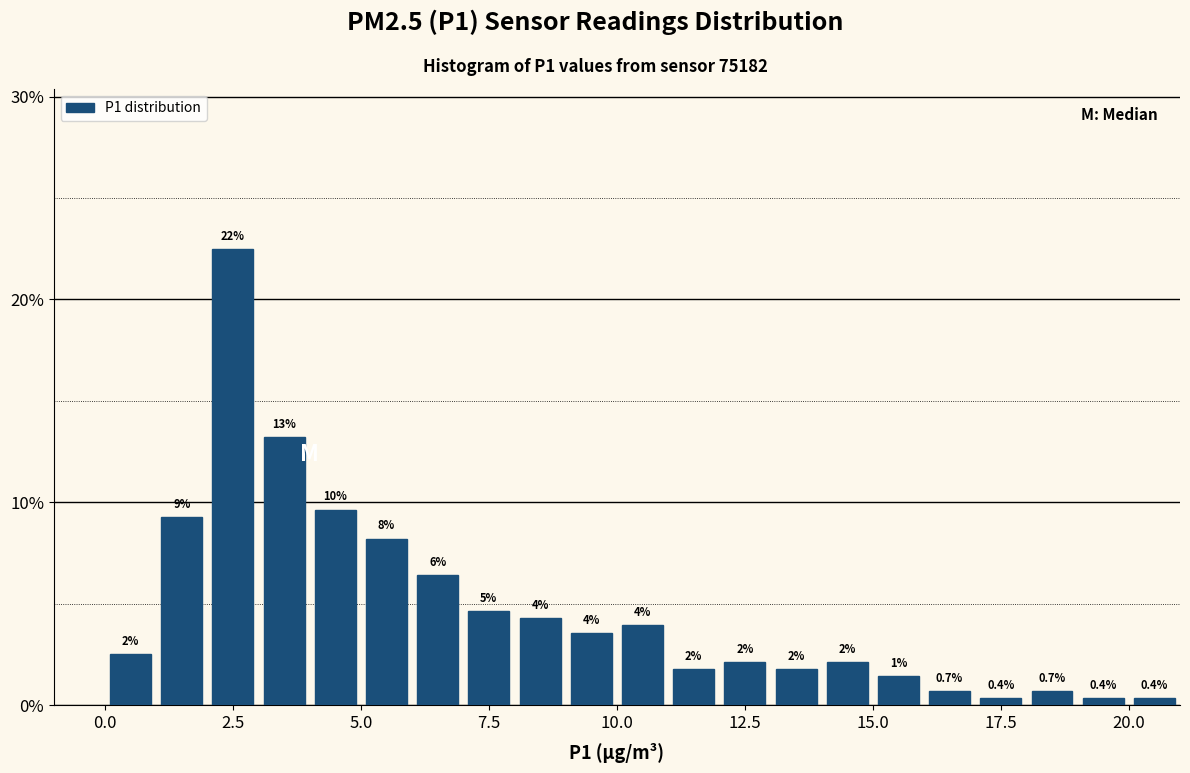

Around what value on the x-axis is the tallest bar? Give the approximate position of its centre, as read against the axis.

2.5